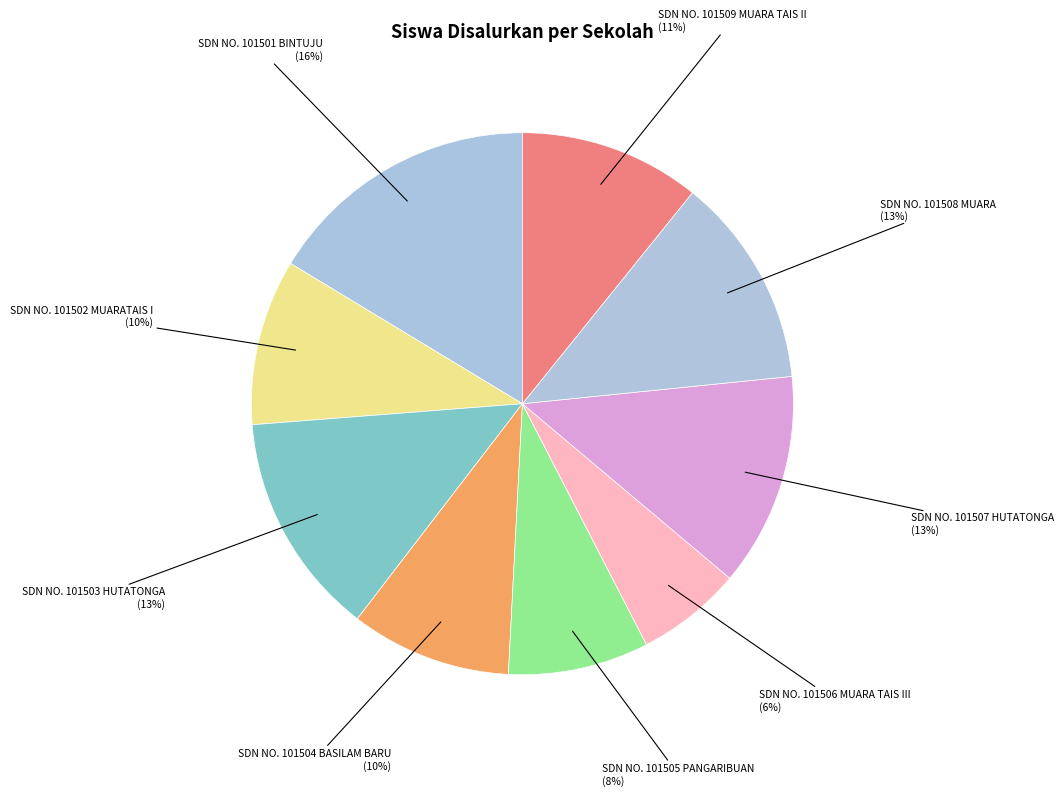

To the nearest percent, what is the average slice percentage?

11%